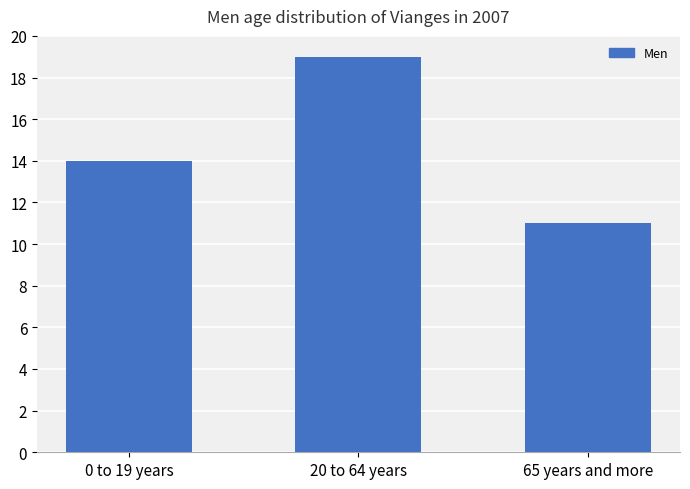

Reading left to right, what are all the values shown in this chart?

0 to 19 years=14	20 to 64 years=19	65 years and more=11